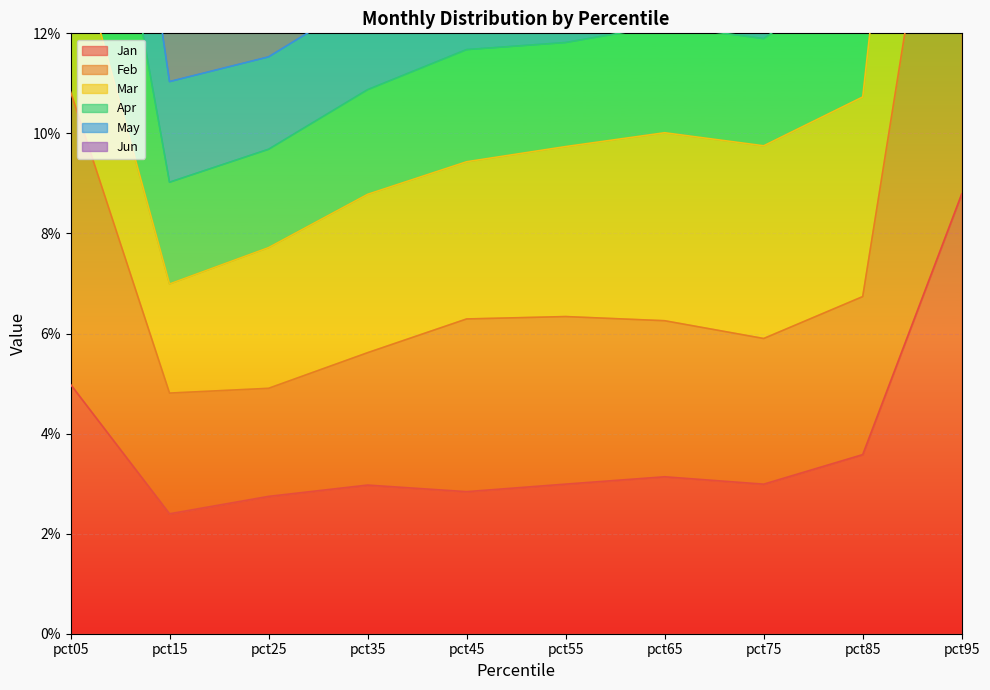

True or false: Feb and Apr cross at least once.

False